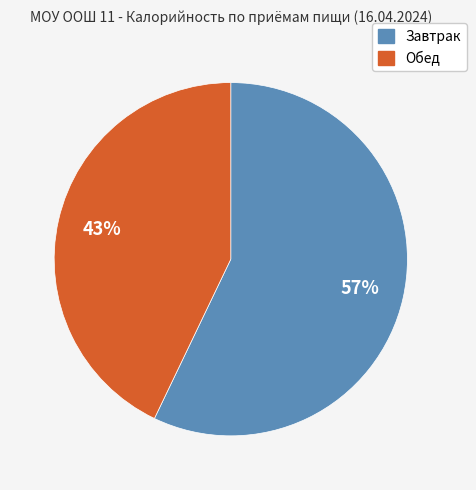

True or false: Завтрак accounts for 67% of the total.

False